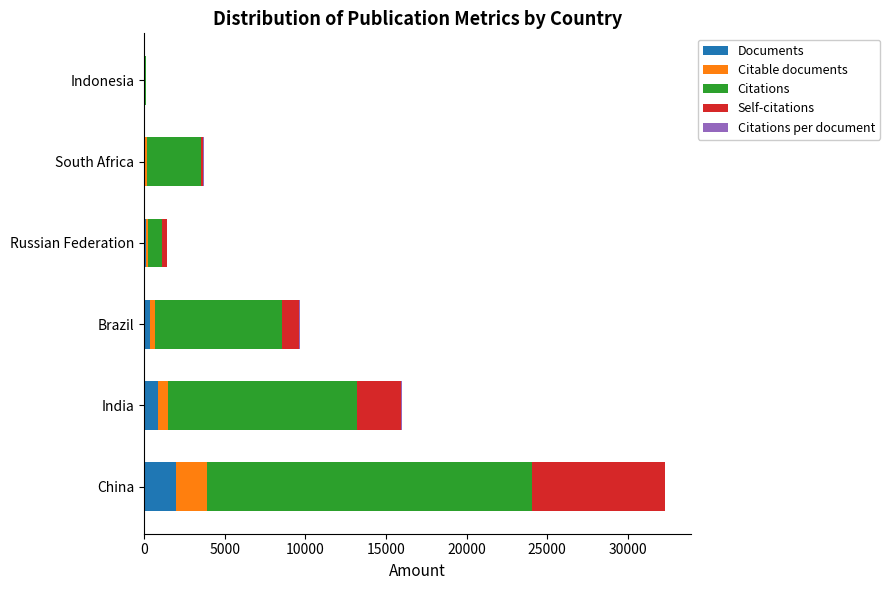

What is the highest value of the Documents series?

1986.0